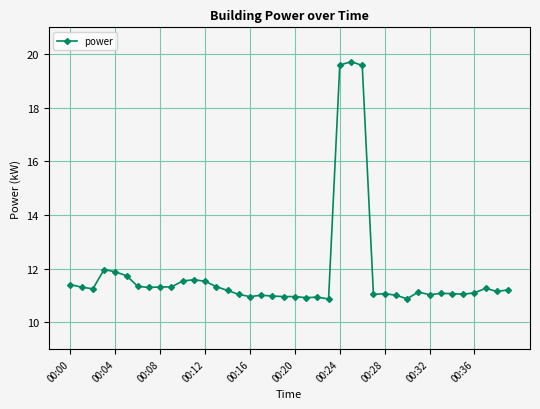

True or false: there are more than 1 points higher than both neighbors.

True